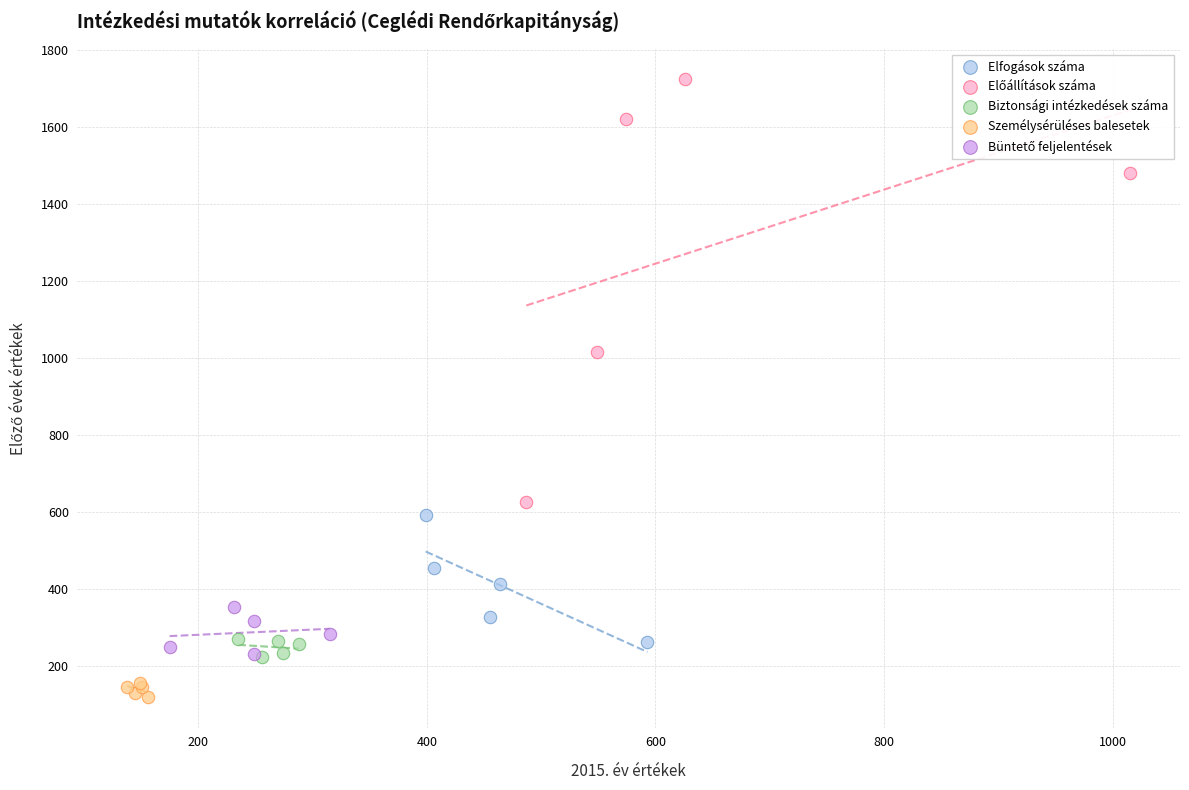

Which series reaches the minimum Y coordinate?

Személysérüléses balesetek